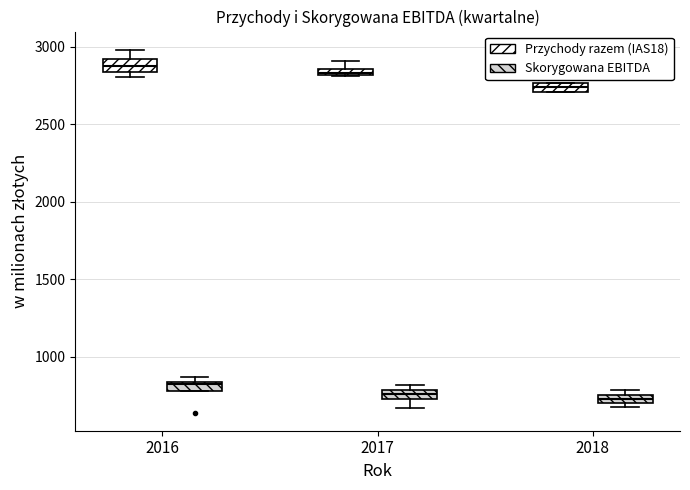

Where does the lower whisker of the box for 2017 (Skorygowana EBITDA) end on the y-axis? The values are not printed on the chart, so give them approximately, as read against the axis.

650